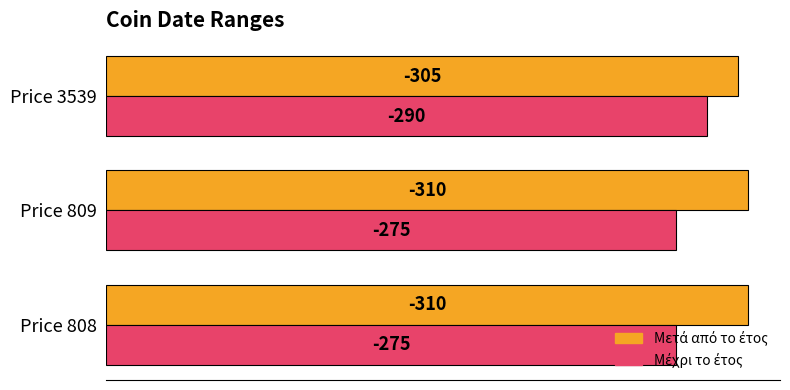

How many groups of bars are there?

3